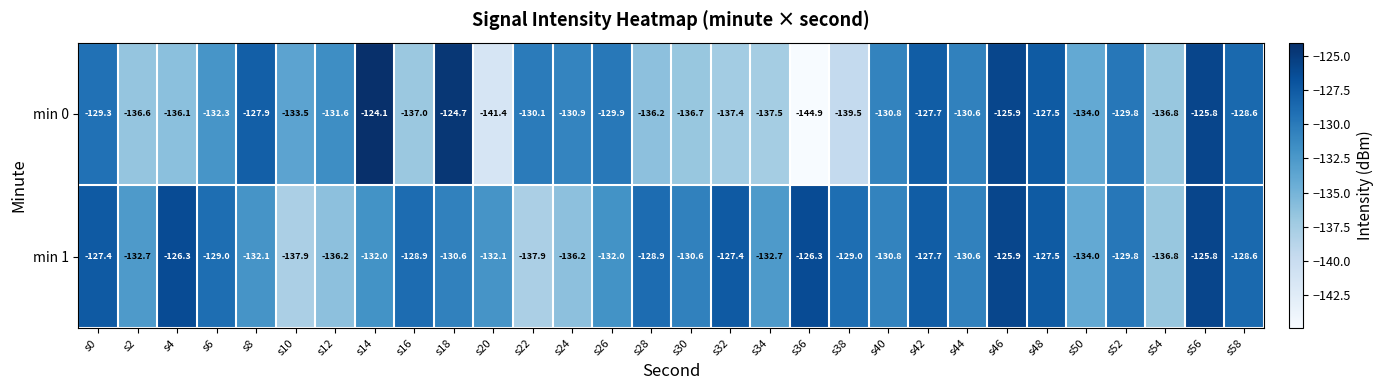

What is the average value of the min 0 series?

-132.5